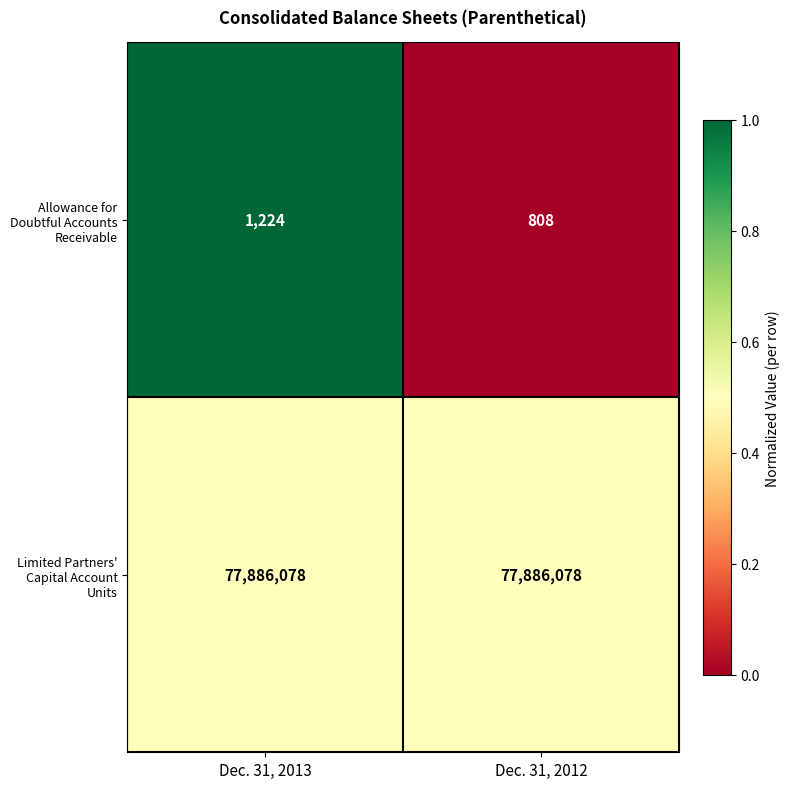

What is the total value across all series at Dec. 31, 2013?

77887302